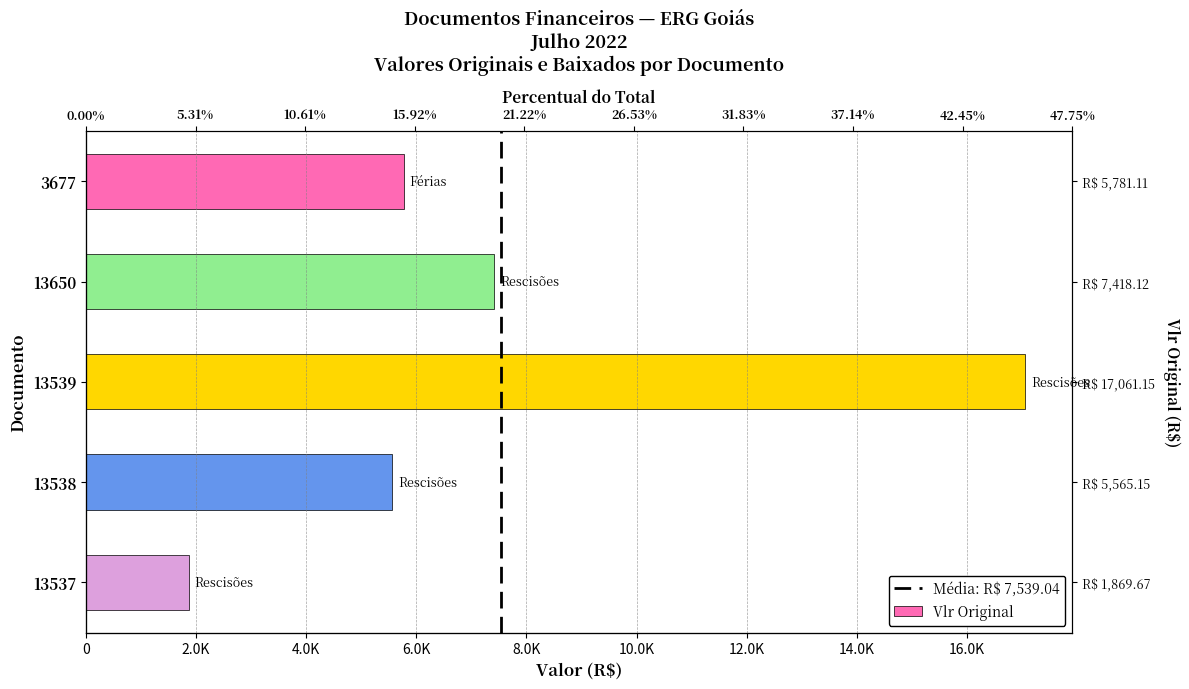

At which label does the data first exceed 5781?

3677